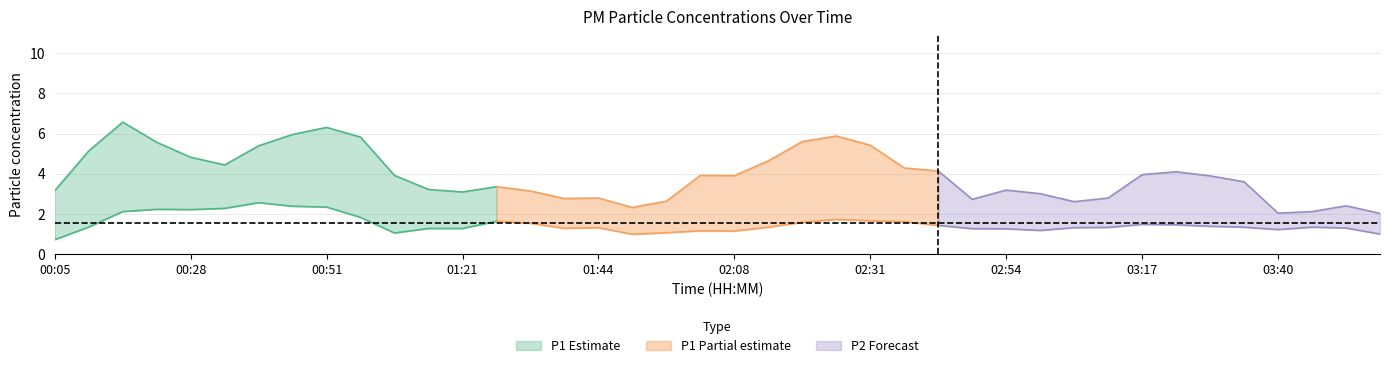

True or false: P2 and P1 cross at least once.

False